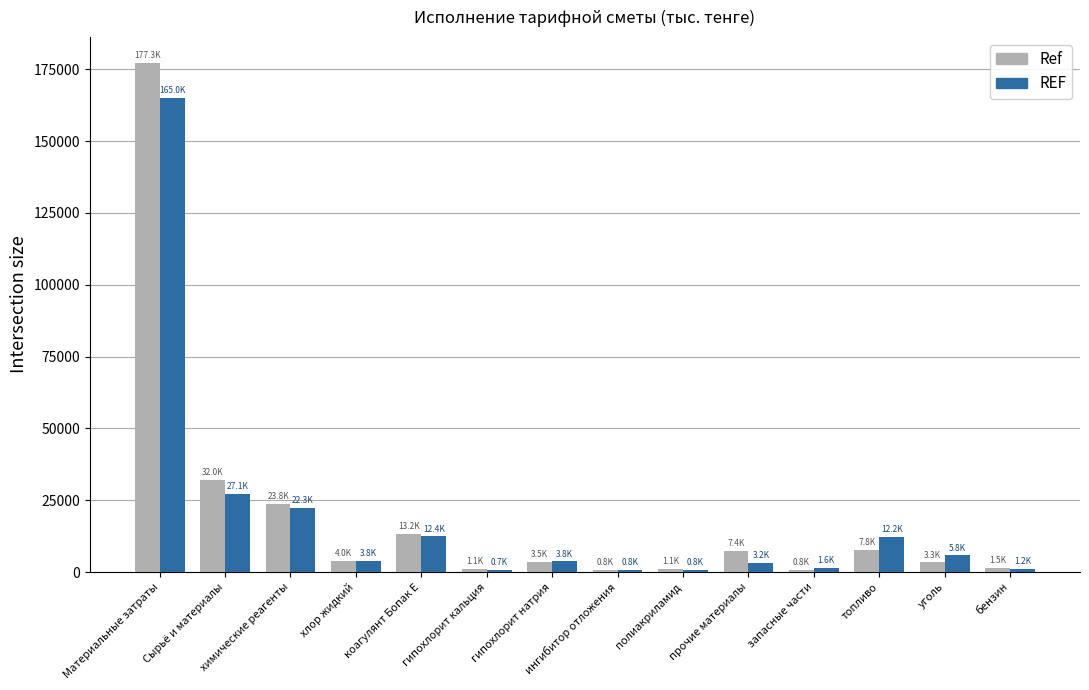

What is the total value across all series at Материальные затраты?

342289.3